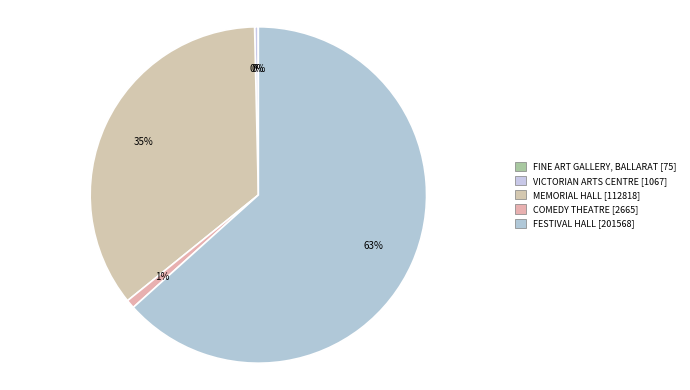

What is the majority slice?

FESTIVAL HALL